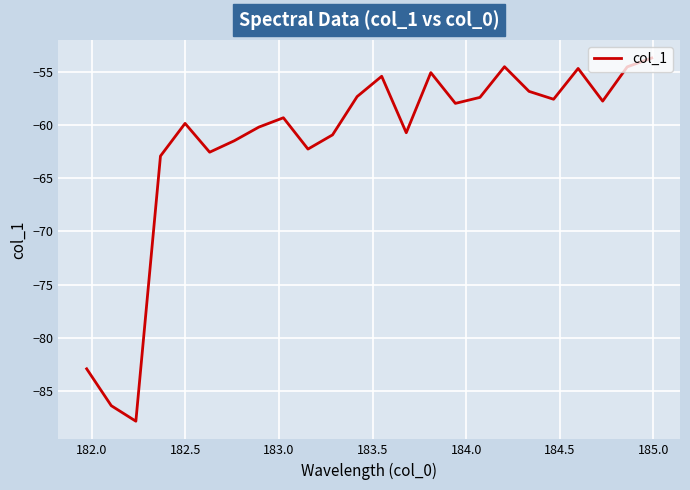

What is the maximum value shown in the chart?

-53.7